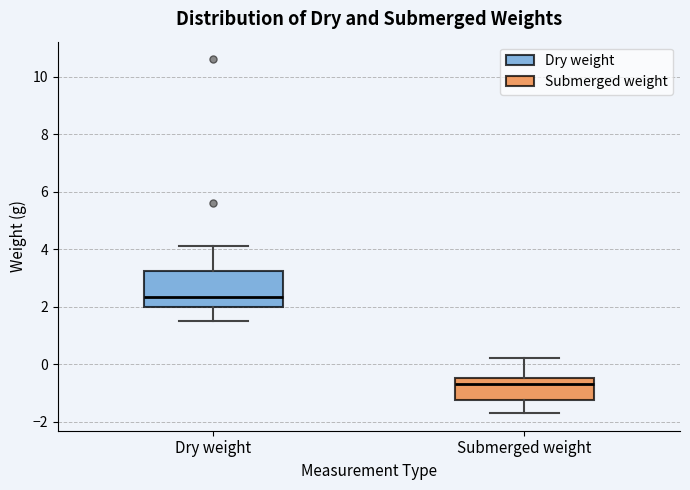

Reading left to right, transcribe this box plot: for each box, give where its median line is, the range the box spans, and where its two whiskers end, as read against the y-axis. The values are not printed on the chart, so give them approximately, as read against the axis.

Dry weight: median 2.4, box 2.0 to 3.2, whiskers 1.6 to 4.2
Submerged weight: median -0.6, box -1.2 to -0.4, whiskers -1.6 to 0.2